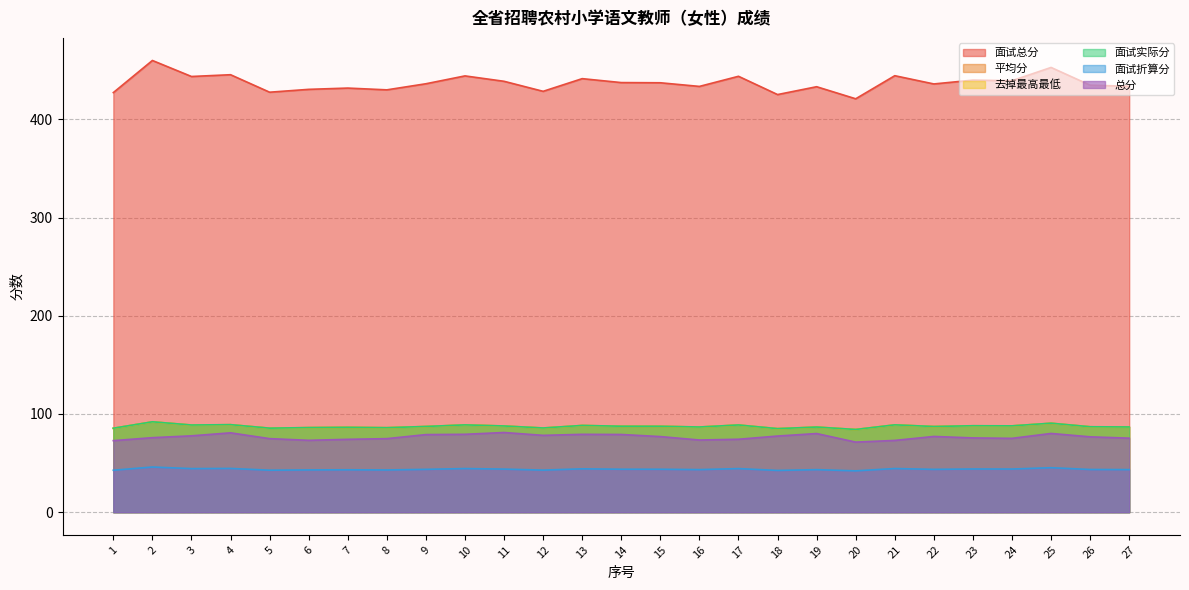

Reading left to right, what are all the values shown in this chart?

面试总分: 427.2	459.9	443.6	445.4	427.6	430.5	431.8	430.0	436.2	444.2	438.7	428.5	441.4	437.4	437.2	433.5	443.8	425.2	433.2	420.9	444.4	436.0	439.9	439.3	452.8	434.8	433.6
平均分: 85.4	92.0	88.7	89.1	85.5	86.1	86.4	86.0	87.2	88.8	87.7	85.7	88.3	87.5	87.4	86.7	88.8	85.0	86.6	84.2	88.9	87.2	88.0	87.9	90.6	87.0	86.7
去掉最高最低: 85.4	92.0	88.7	89.1	85.5	86.1	86.4	86.0	87.2	88.8	87.7	85.7	88.3	87.5	87.4	86.7	88.8	85.0	86.6	84.2	88.9	87.2	88.0	87.9	90.6	87.0	86.7
面试实际分: 85.5	92.1	88.8	89.2	85.6	86.2	86.4	86.1	87.3	88.9	87.8	85.8	88.3	87.5	87.5	86.8	88.8	85.1	86.7	84.2	89.0	87.3	88.0	87.9	90.6	87.0	86.8
面试折算分: 42.8	46.0	44.4	44.6	42.8	43.1	43.2	43.0	43.7	44.5	43.9	42.9	44.2	43.8	43.8	43.4	44.4	42.6	43.4	42.1	44.5	43.6	44.0	44.0	45.3	43.5	43.4
总分: 72.9	75.9	77.8	80.8	74.9	73.2	74.2	74.9	79.0	79.3	81.2	78.3	79.3	79.1	77.0	73.5	74.3	77.6	80.1	71.4	73.1	77.1	75.7	75.2	80.2	76.8	75.4